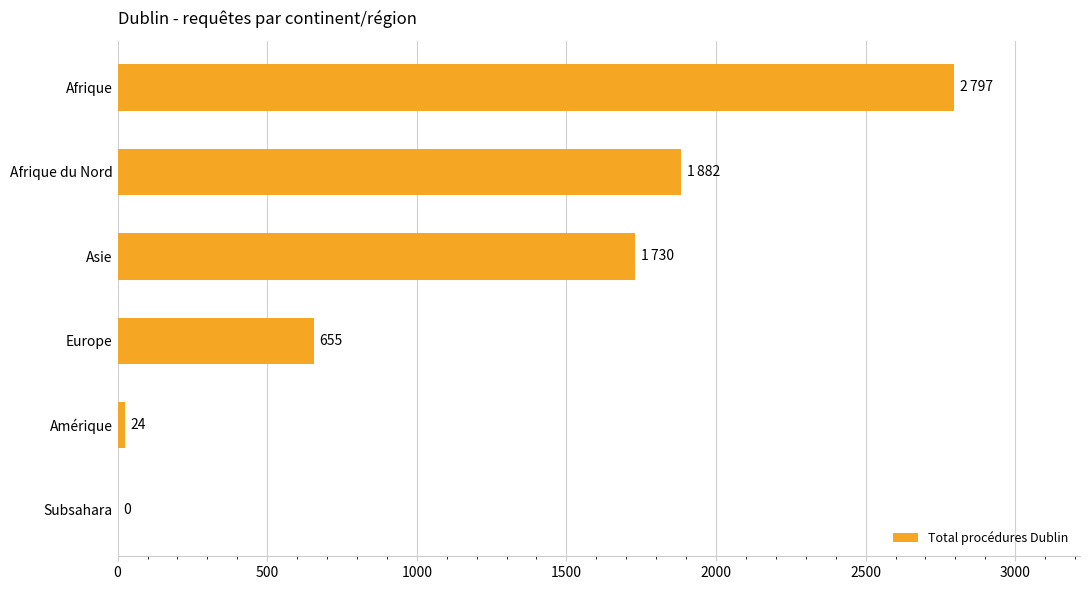

The chart shows a value of 2797 at Afrique. True or false?

True